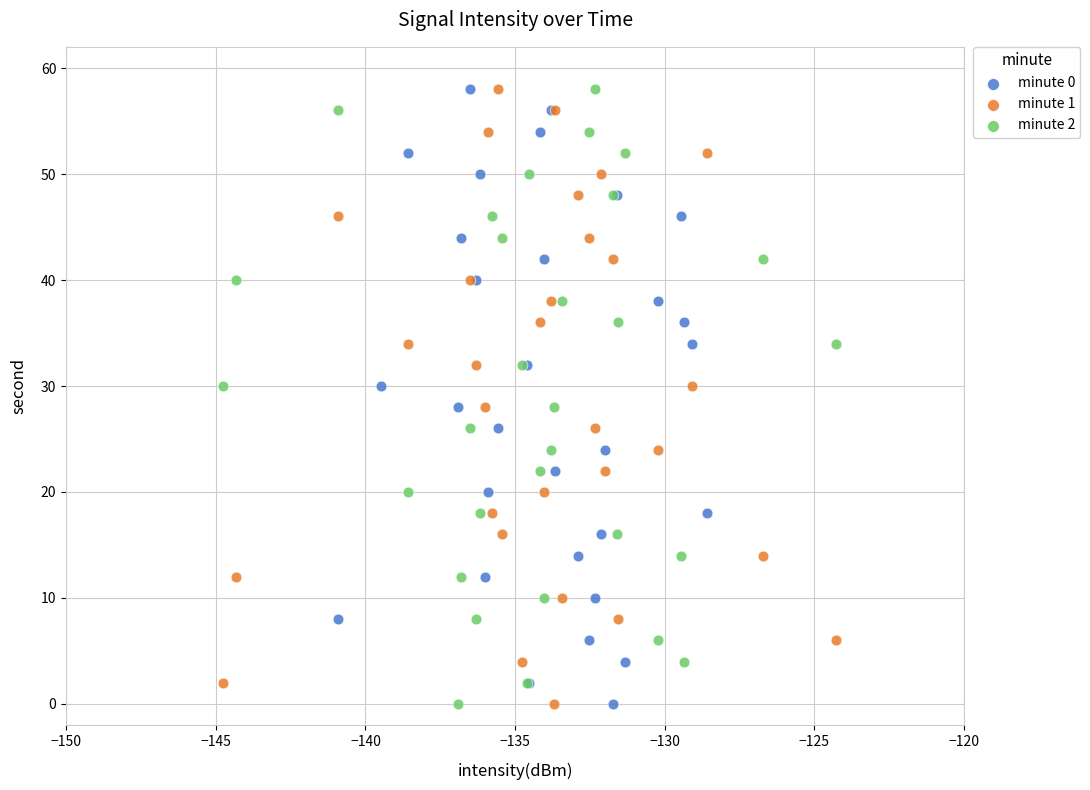

What are all the series names shown in the legend?

minute 0, minute 1, minute 2